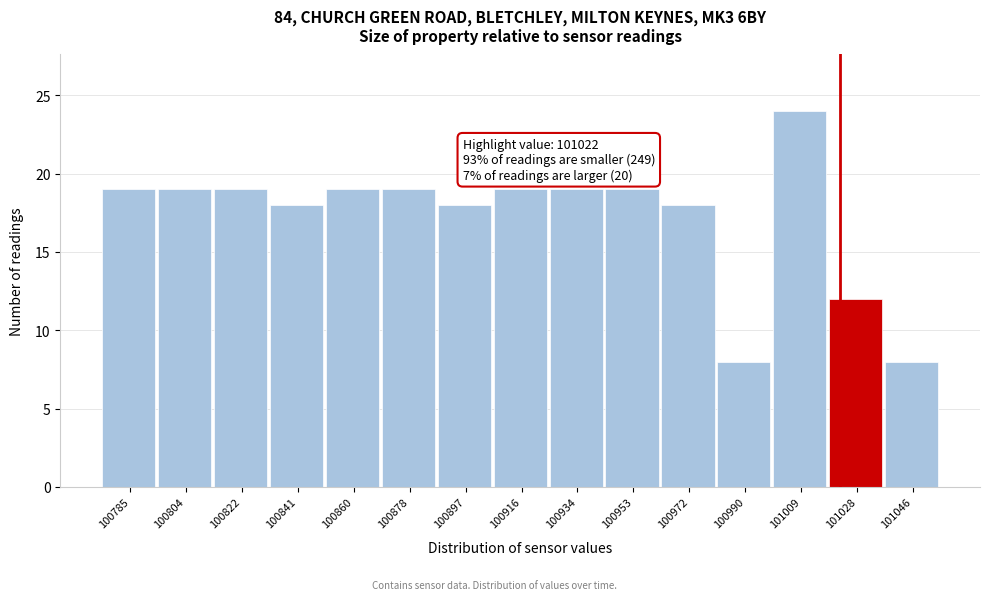

Over which range of the x-axis is the bar tallest?

101000 to 101018